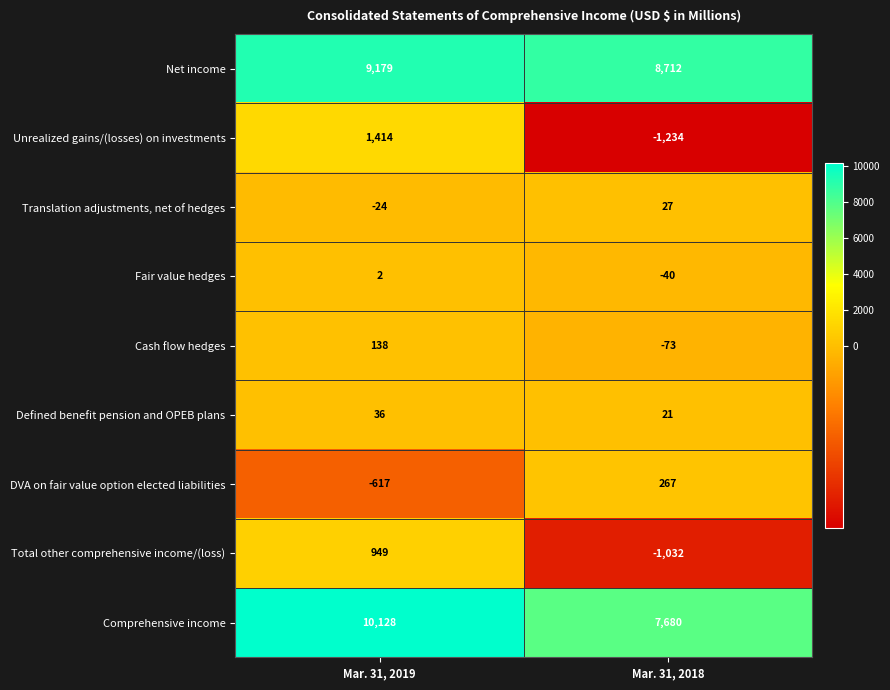

At Mar. 31, 2019, list the series in order from smallest to largest.

DVA on fair value option elected liabilities, Translation adjustments, net of hedges, Fair value hedges, Defined benefit pension and OPEB plans, Cash flow hedges, Total other comprehensive income/(loss), Unrealized gains/(losses) on investments, Net income, Comprehensive income